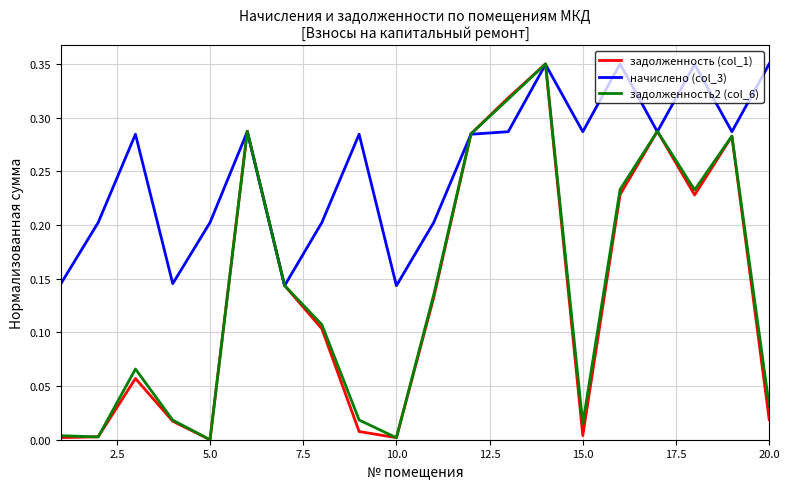

Which series has the largest total across all categories?

начислено (col_3)